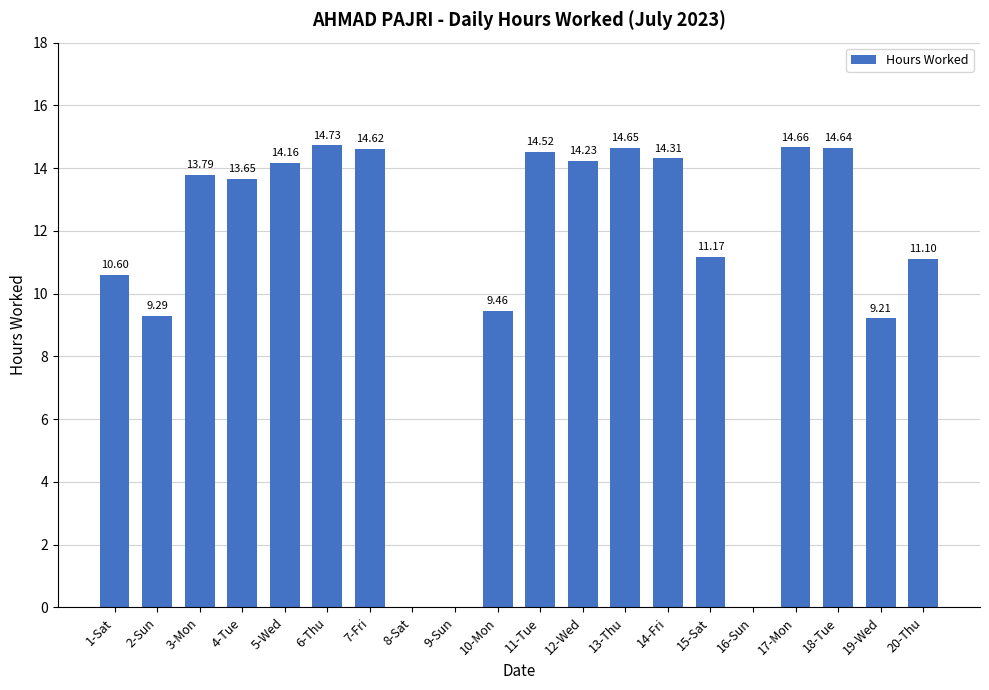

What is the greatest value displayed?

14.7